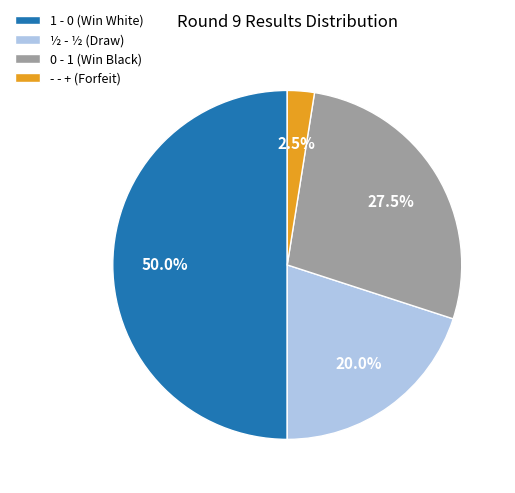

Which category has the smallest portion of the pie?

- - +